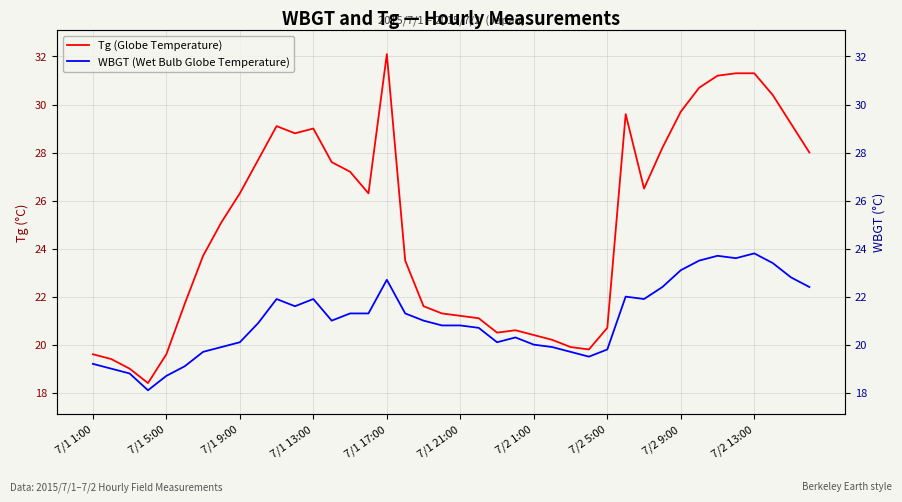

What is the smallest value displayed?

18.1